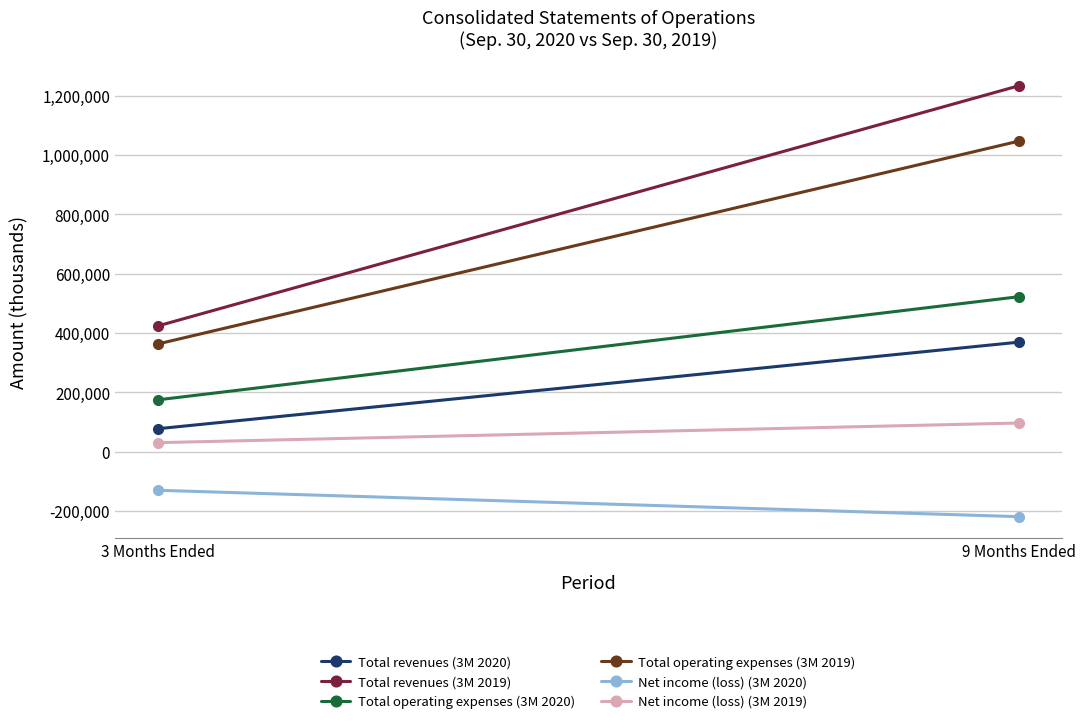

What is the sum of the Total operating expenses (3M 2019) values at 9 Months Ended and 3 Months Ended?

1408970